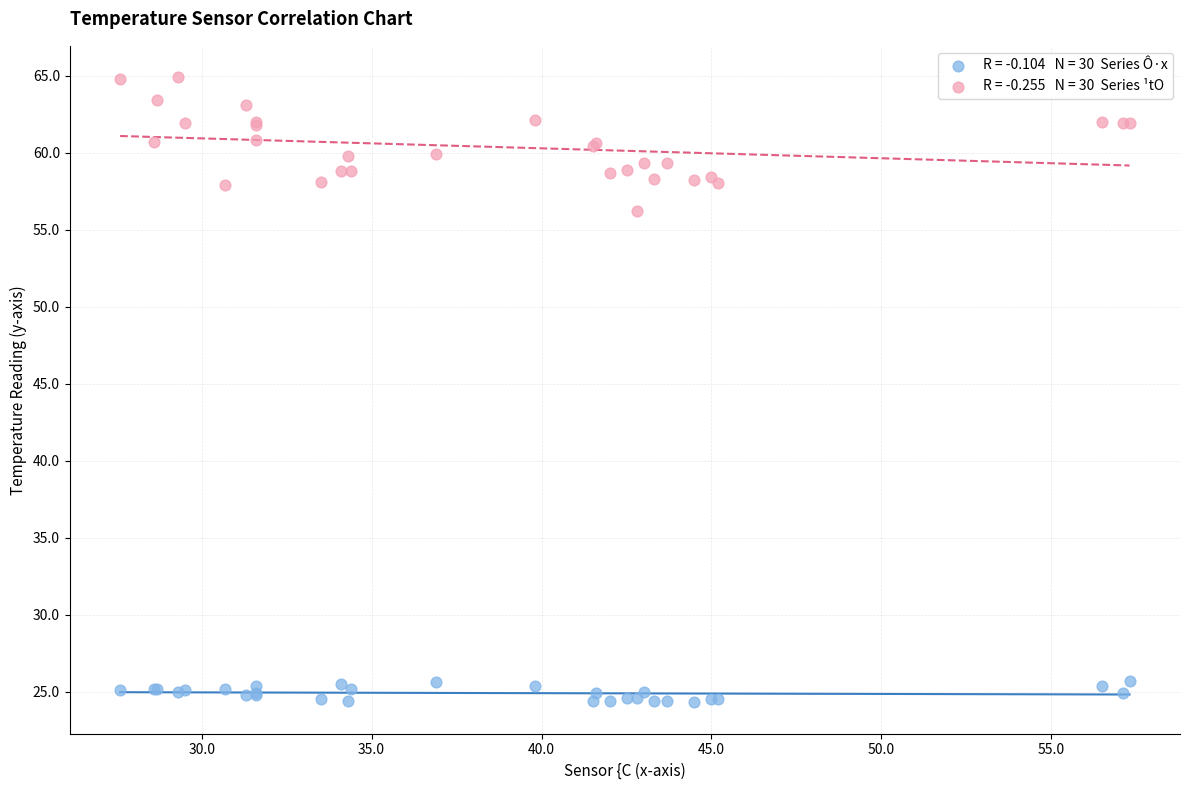

Across all series, what Y value is closest to 44?

56.2